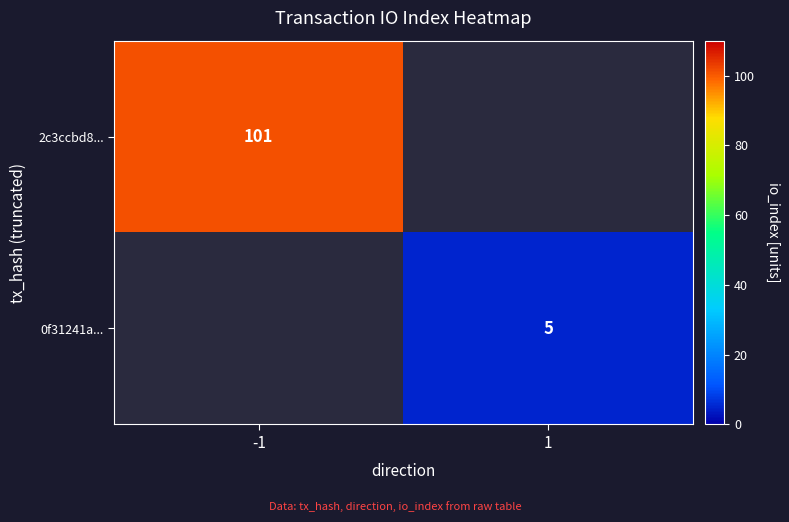

Is it true that 2c3ccbd8... equals 101 at -1?

True